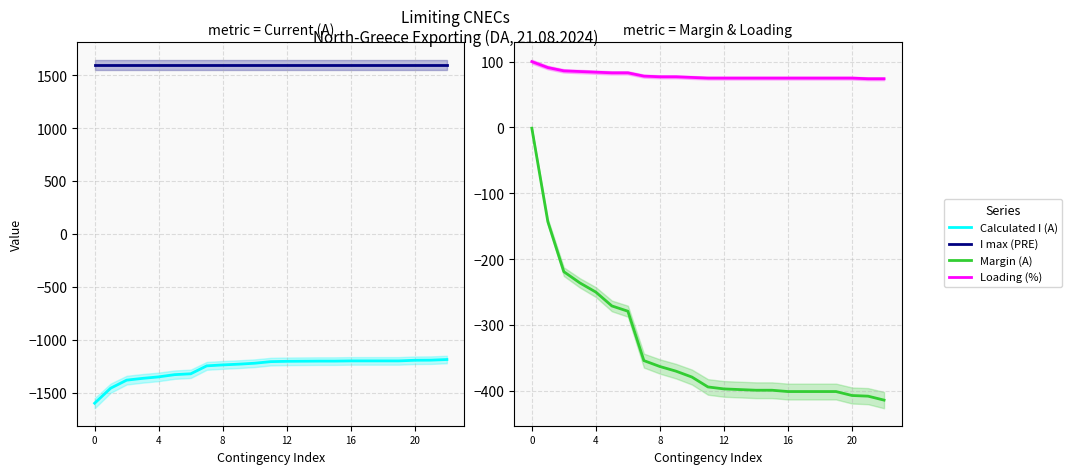

True or false: Calculated I (A) and Margin (A) intersect in this chart.

False